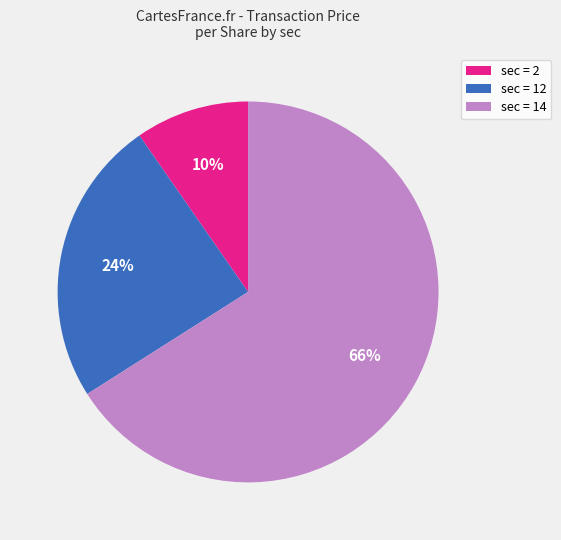

Is it true that sec = 2 is 1% of the pie?

False